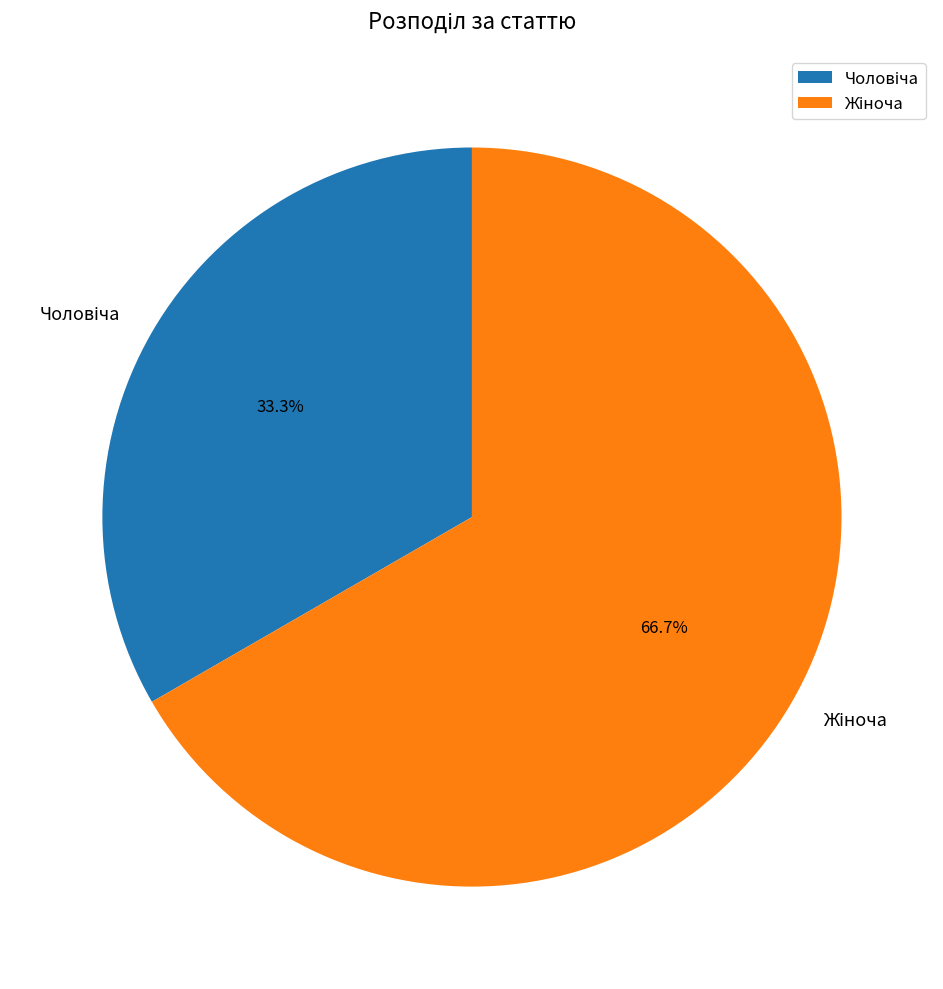

Is there a majority slice in this chart?

Yes